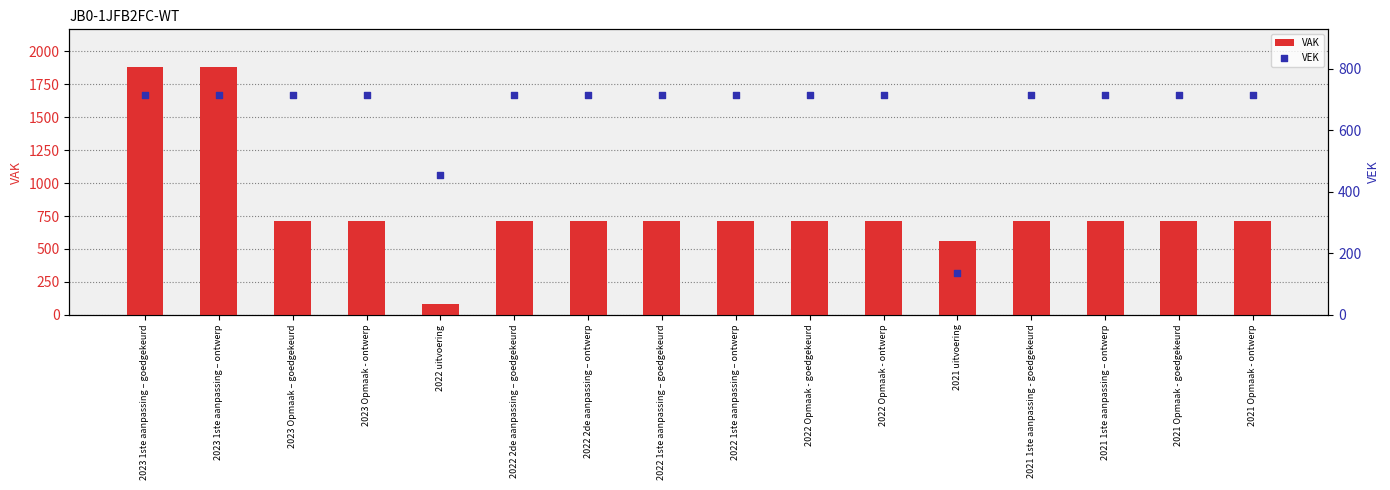

Which series reaches the maximum Y coordinate?

VAK